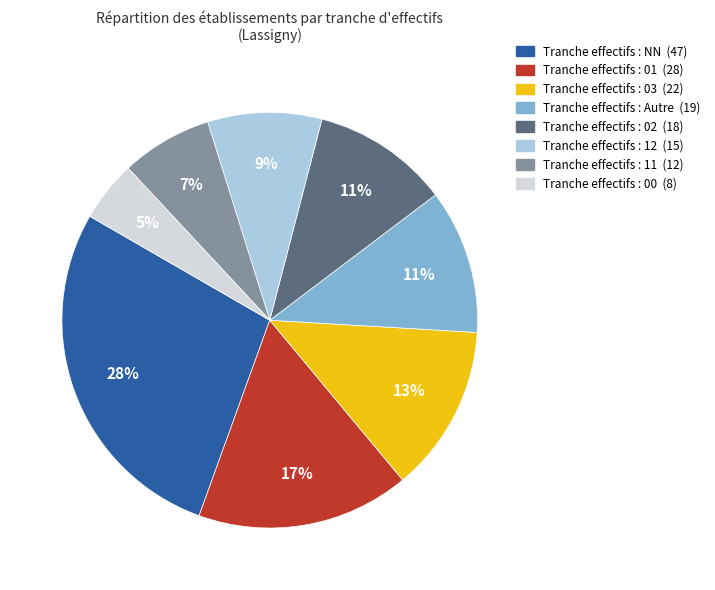

To the nearest percent, what is the average slice percentage?

12%